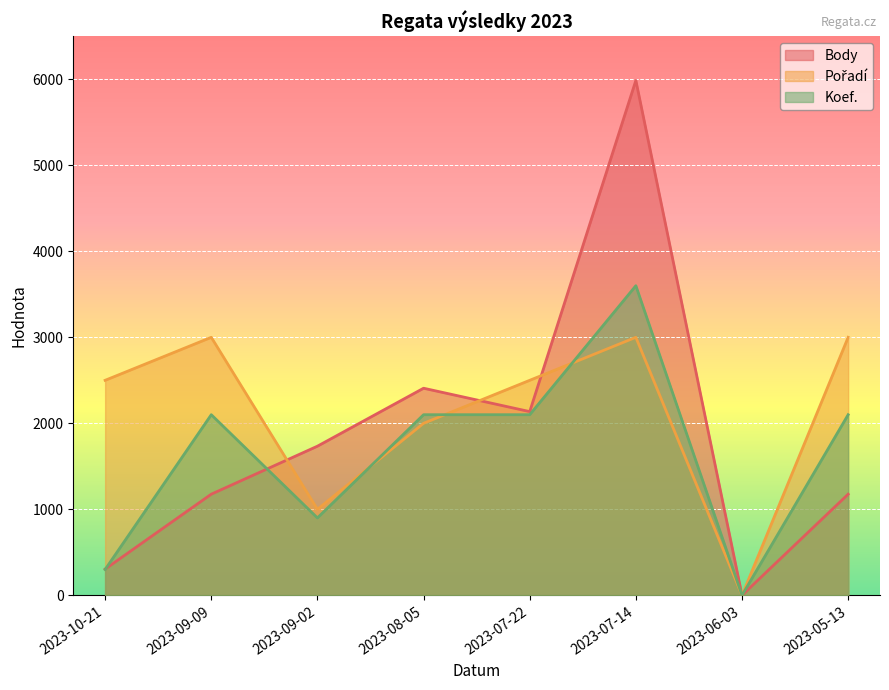

Reading left to right, transcribe all the data shown in this chart.

Body: 305	1176	1734	2408	2136	5987	0	1176
Pořadí: 2500	3000	1000	2000	2500	3000	0	3000
Koef.: 300	2100	900	2100	2100	3600	0	2100